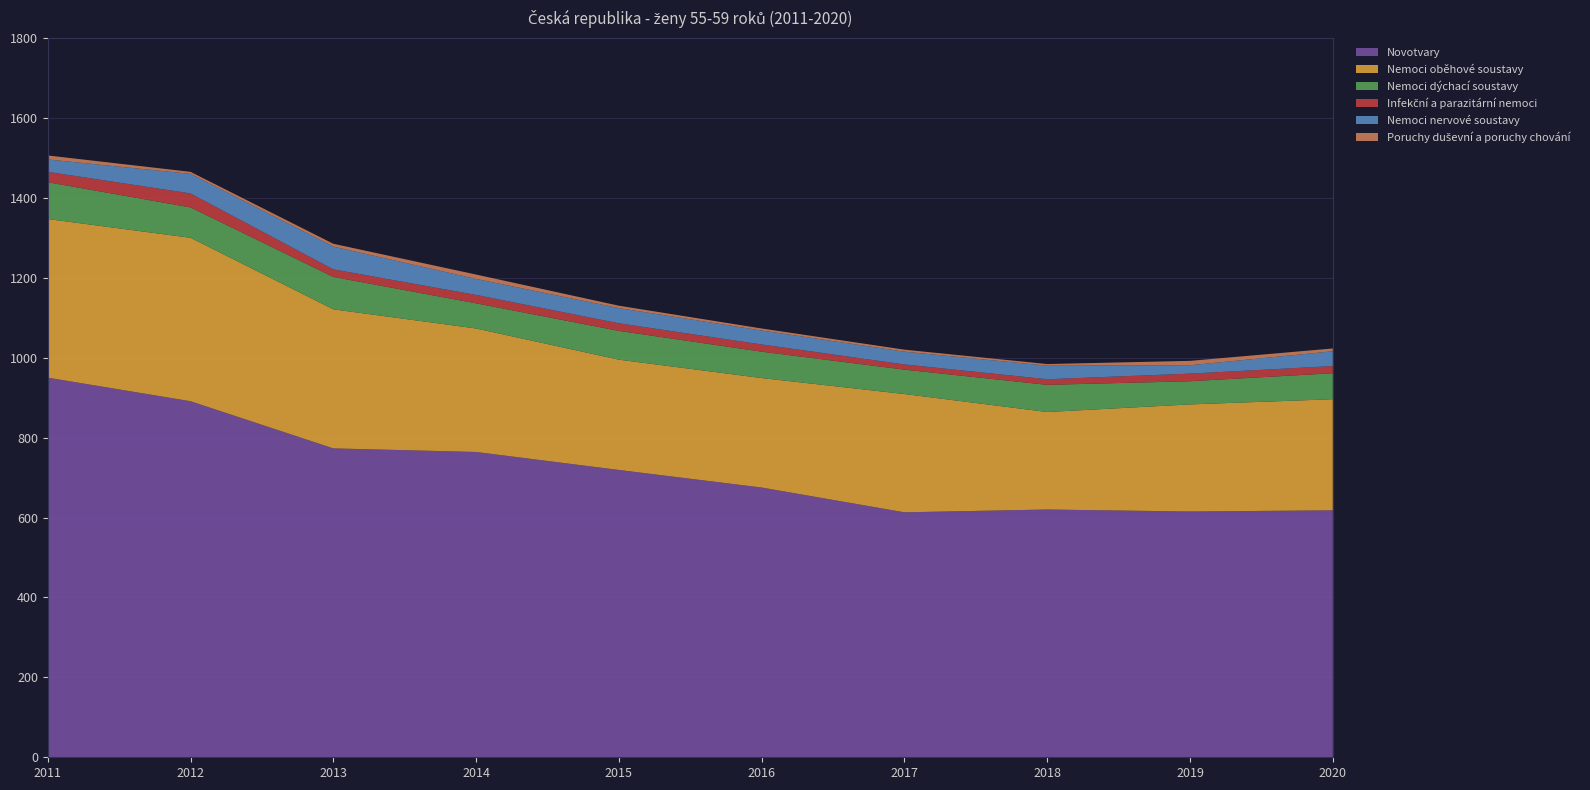

Reading left to right, extract all data points from this chart.

Novotvary: 950	891	773	764	719	675	613	620	615	618
Nemoci oběhové soustavy: 397	409	348	309	276	274	296	244	268	278
Nemoci dýchací soustavy: 92	76	81	63	72	66	61	68	58	65
Infekční a parazitární nemoci: 26	35	19	21	19	18	13	14	19	18
Nemoci nervové soustavy: 31	49	57	40	38	35	32	34	21	37
Poruchy duševní a poruchy chování: 10	5	7	11	6	5	5	4	11	7